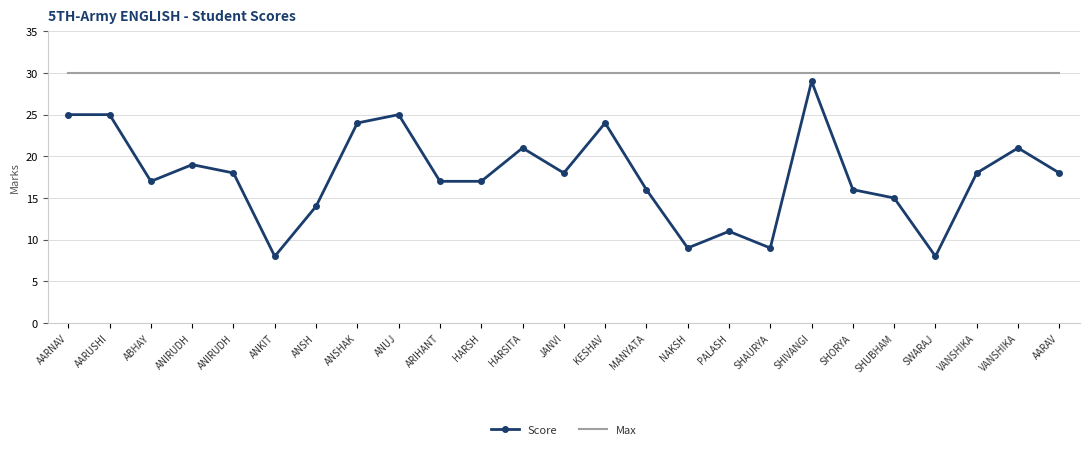

What is the minimum value shown in the chart?

8